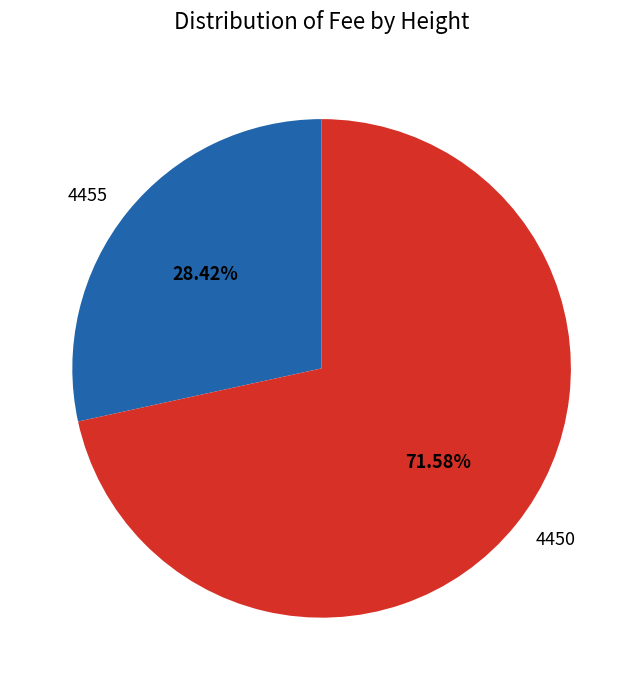

What percentage is NOT represented by 4455?

71.6%